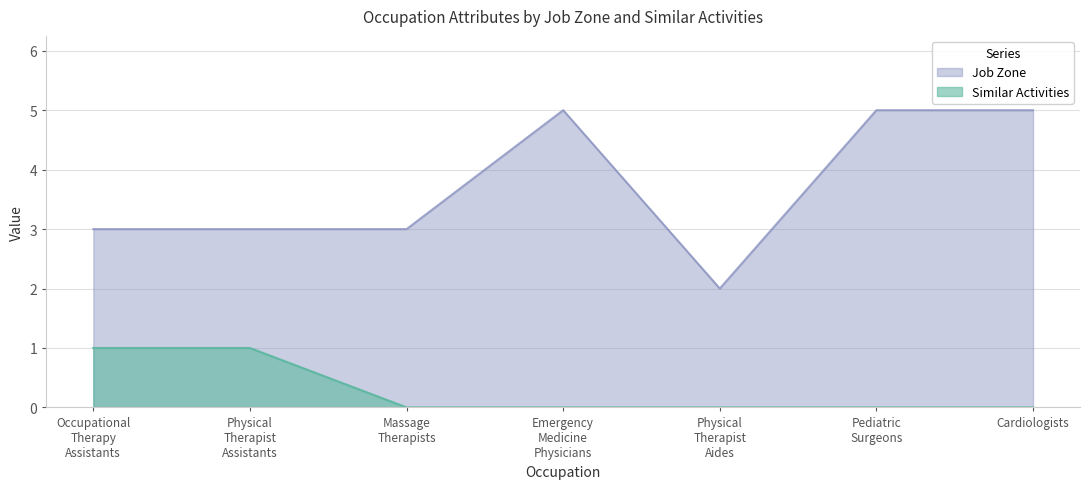

Where does the Job Zone series first go above 3?

Emergency Medicine Physicians